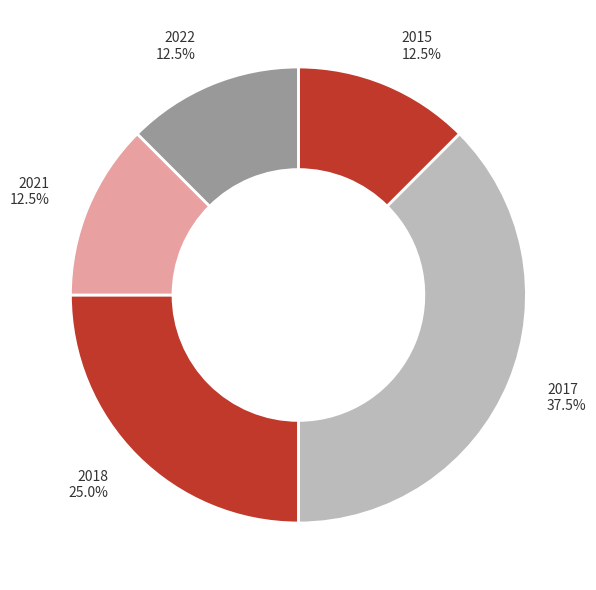

How many segments does this pie chart have?

5